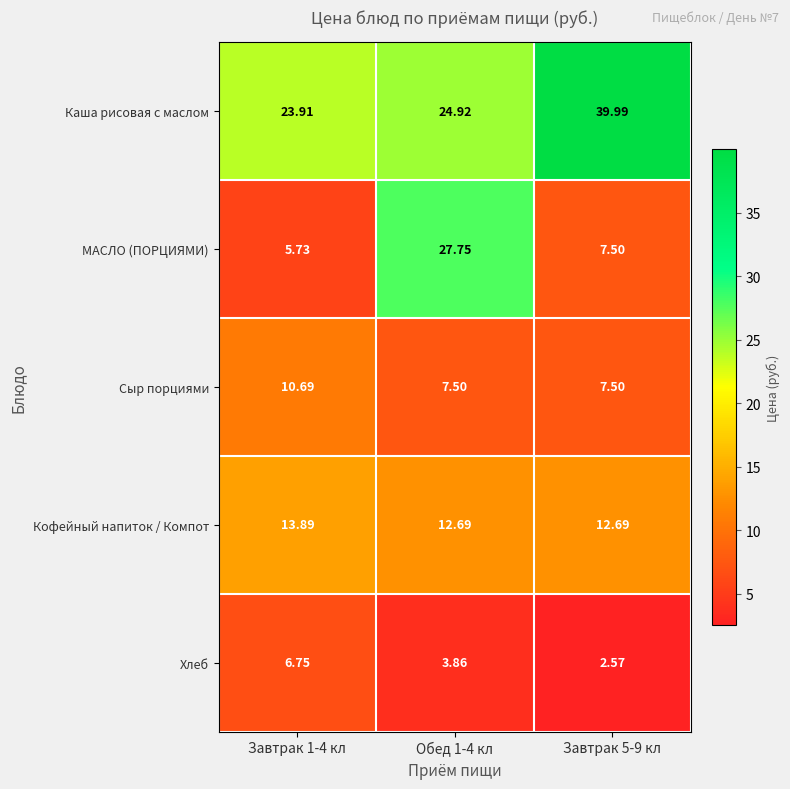

Which series has the largest range (max minus min)?

МАСЛО (ПОРЦИЯМИ)